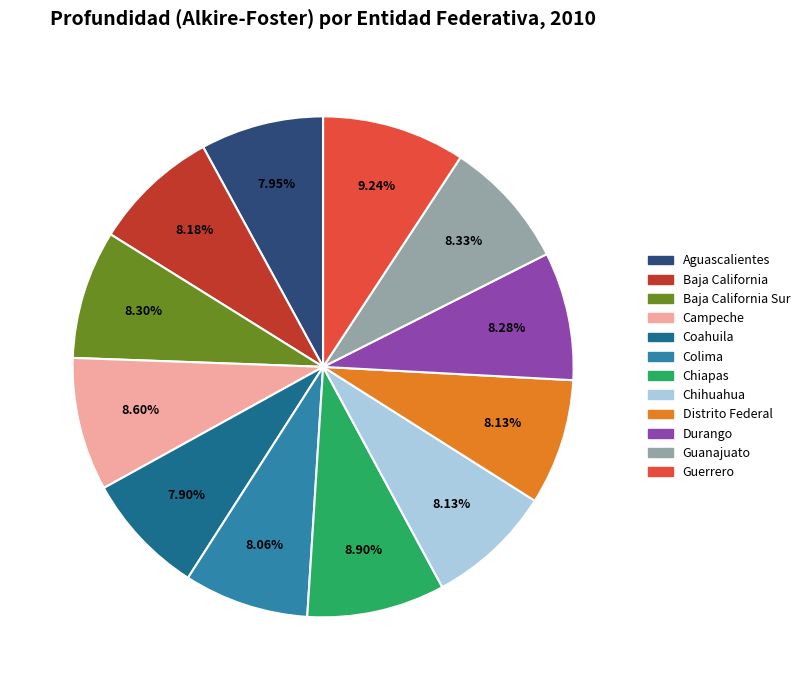

To the nearest percent, what is the combined percentage of Coahuila and Colima?

16%